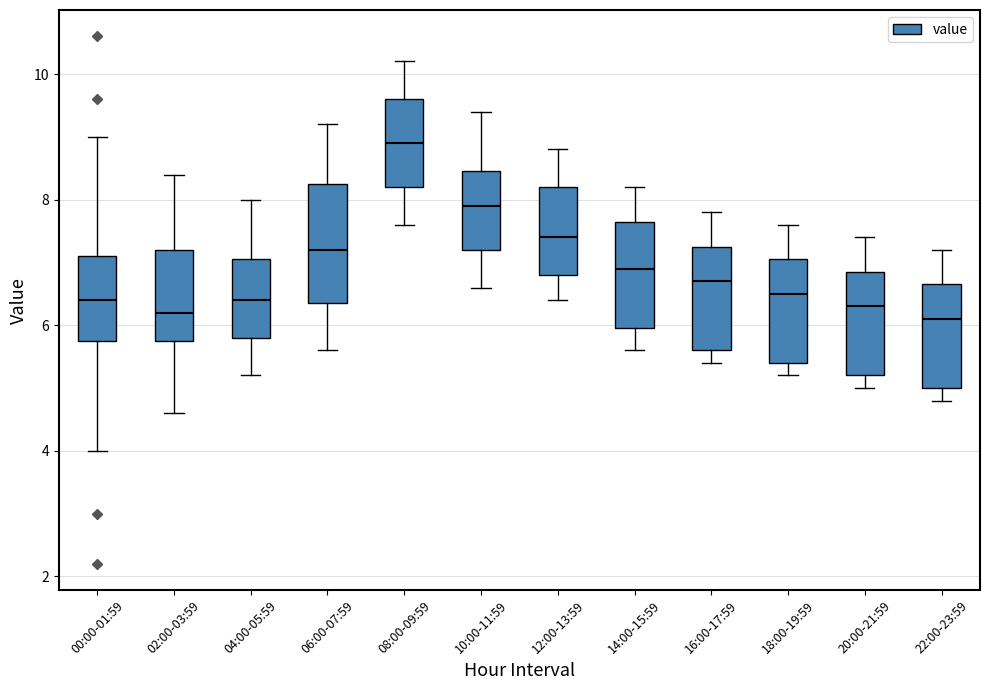

Where is the lower edge of the box for 02:00-03:59 on the y-axis? The values are not printed on the chart, so give them approximately, as read against the axis.

5.8